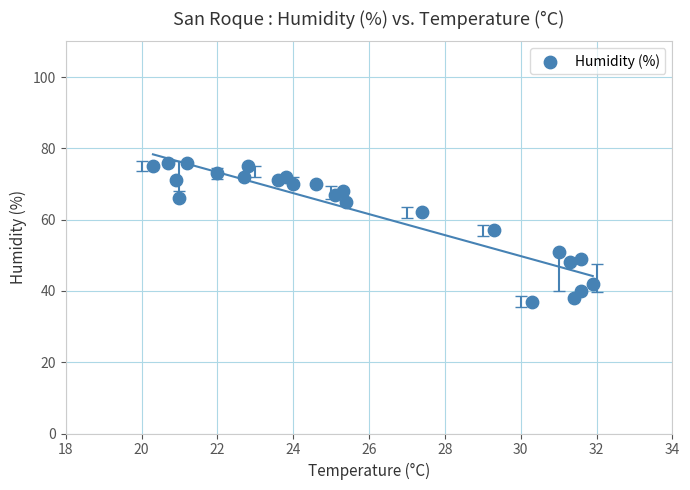

What is the range of Y values (max minus min)?

39